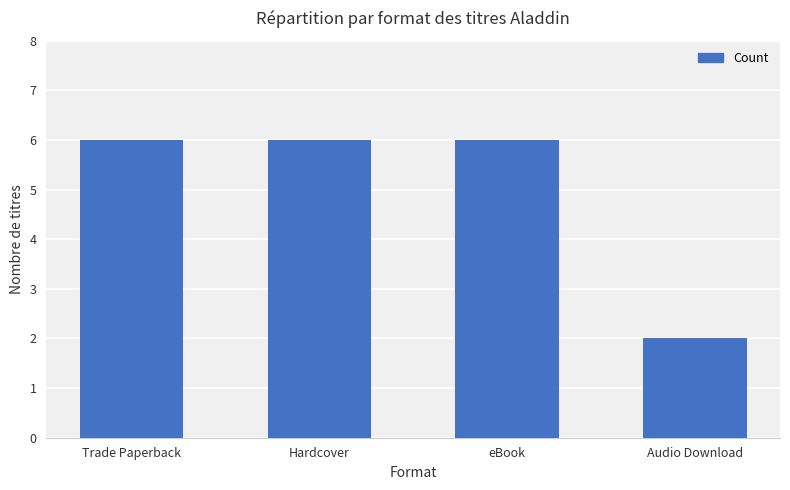

What is the average value?

5